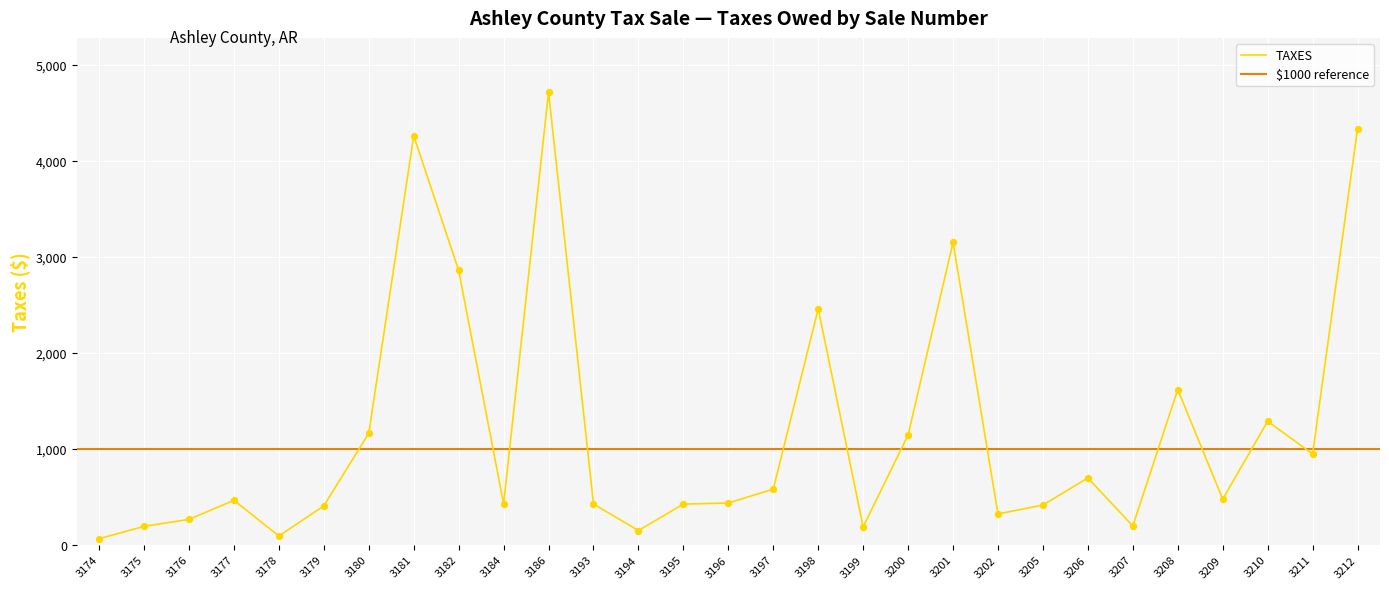

What is the change in value from 3186 to 3209?

-4237.7